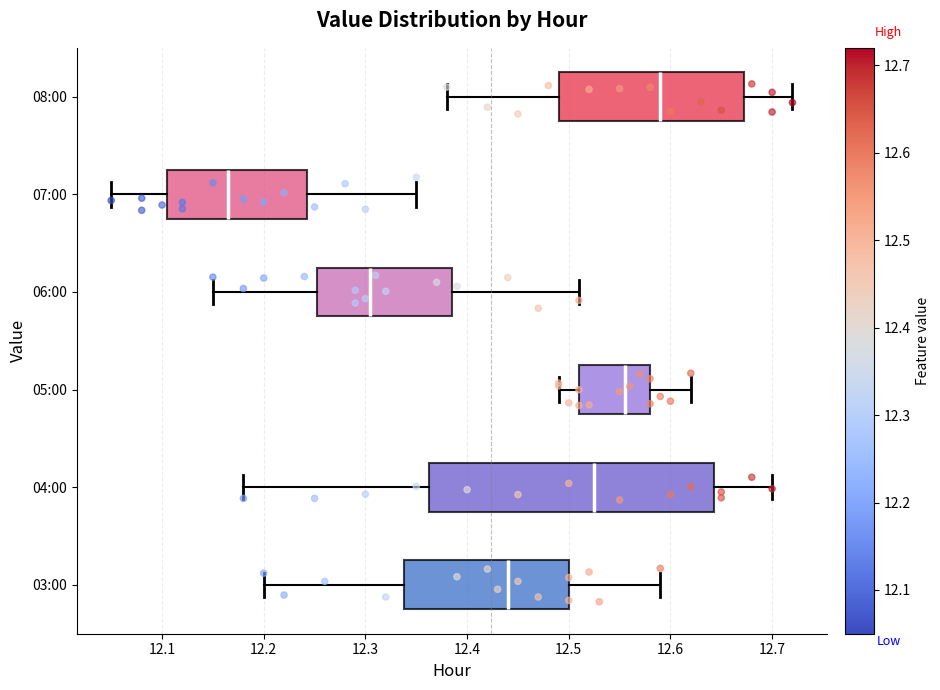

Which box's median line is the furthest to the left?

07:00